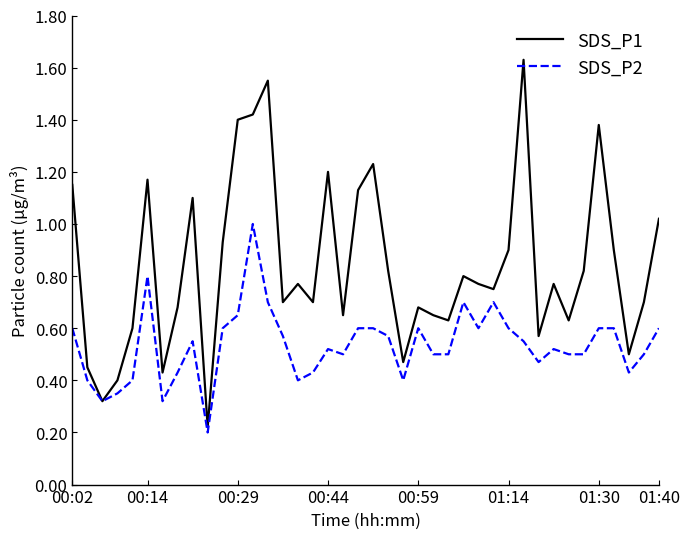

List the series in order of their overall mean, lowest first.

SDS_P2, SDS_P1